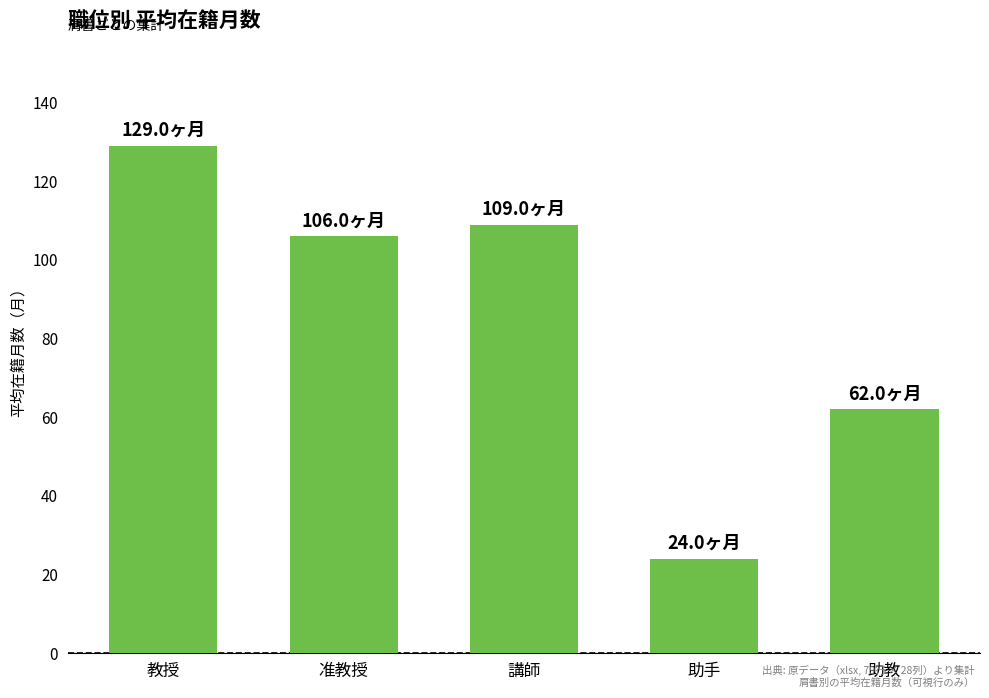

Reading left to right, extract all data points from this chart.

教授=129	准教授=106	講師=109	助手=24	助教=62